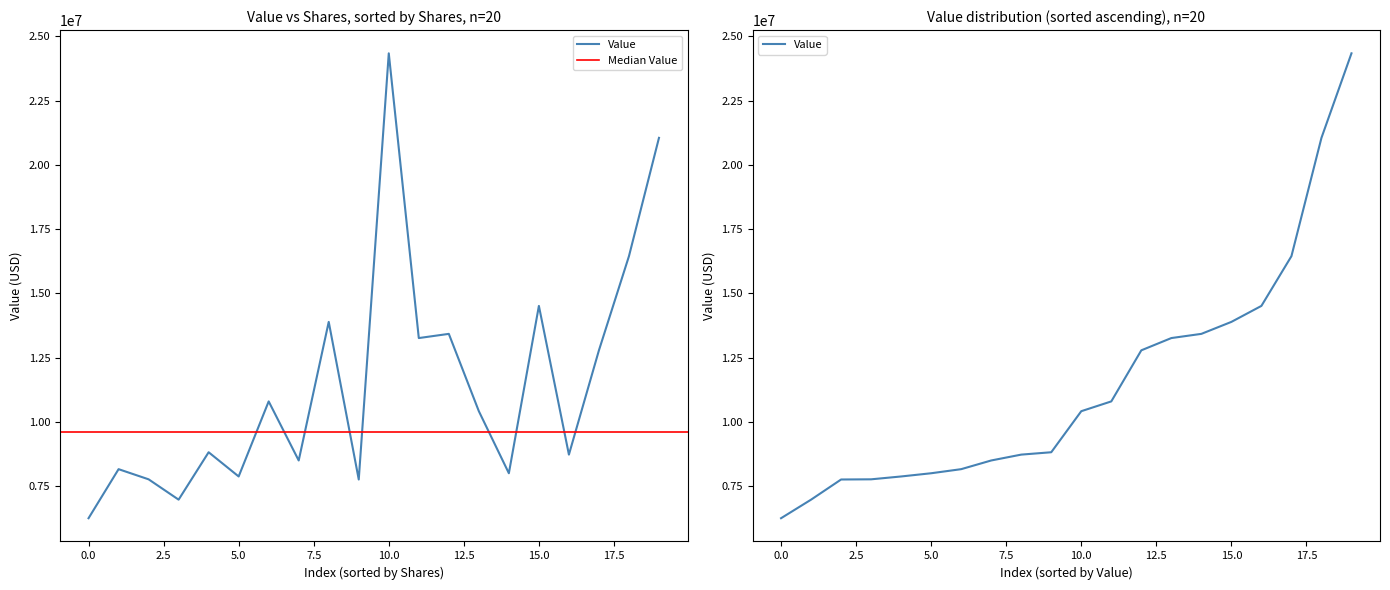

Does the chart display data point markers on the line(s)?

No